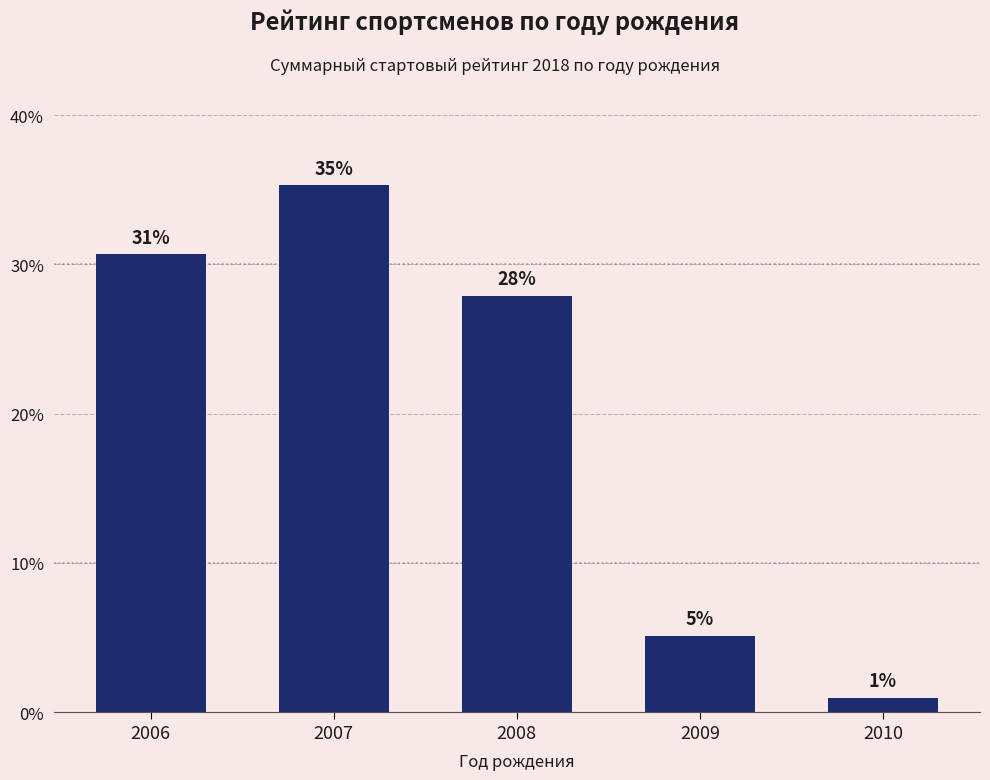

What is the difference between the values at 2007 and 2010?

34.3